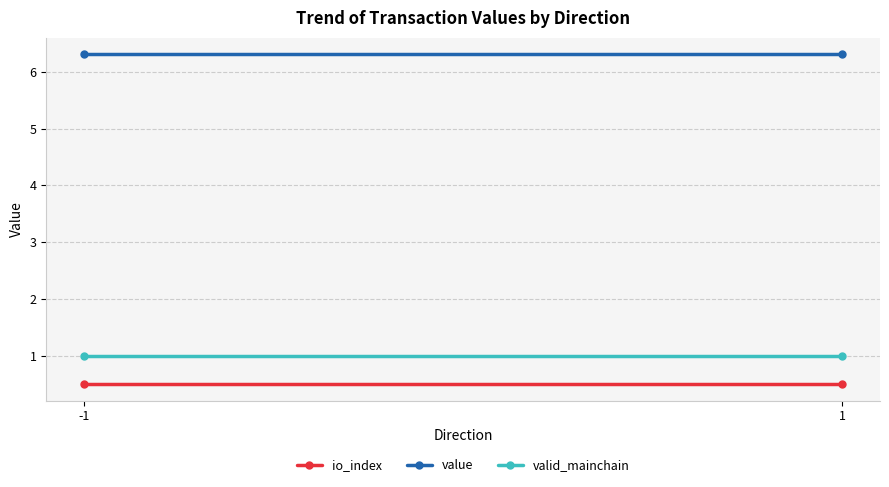

Which series has the widest spread of values?

io_index